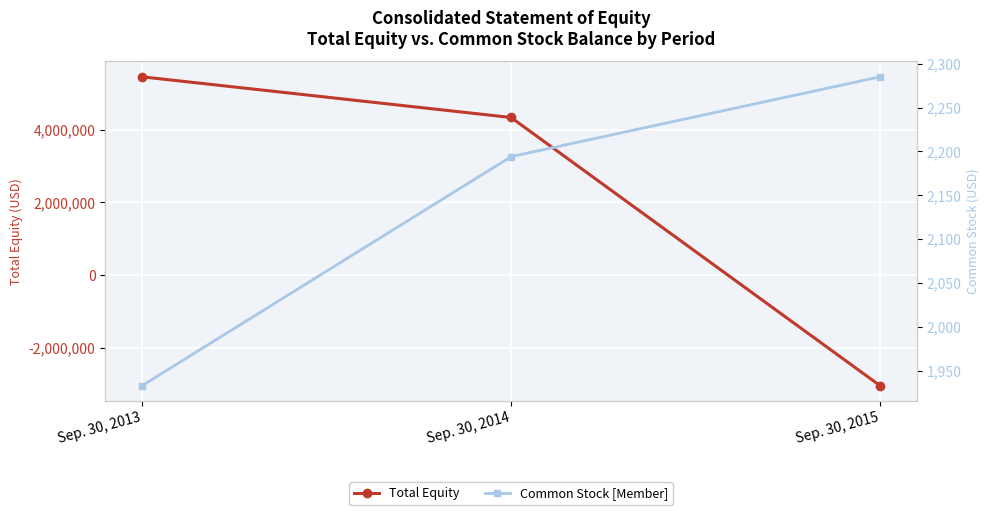

How many data points in Total Equity are above 4339955?

1